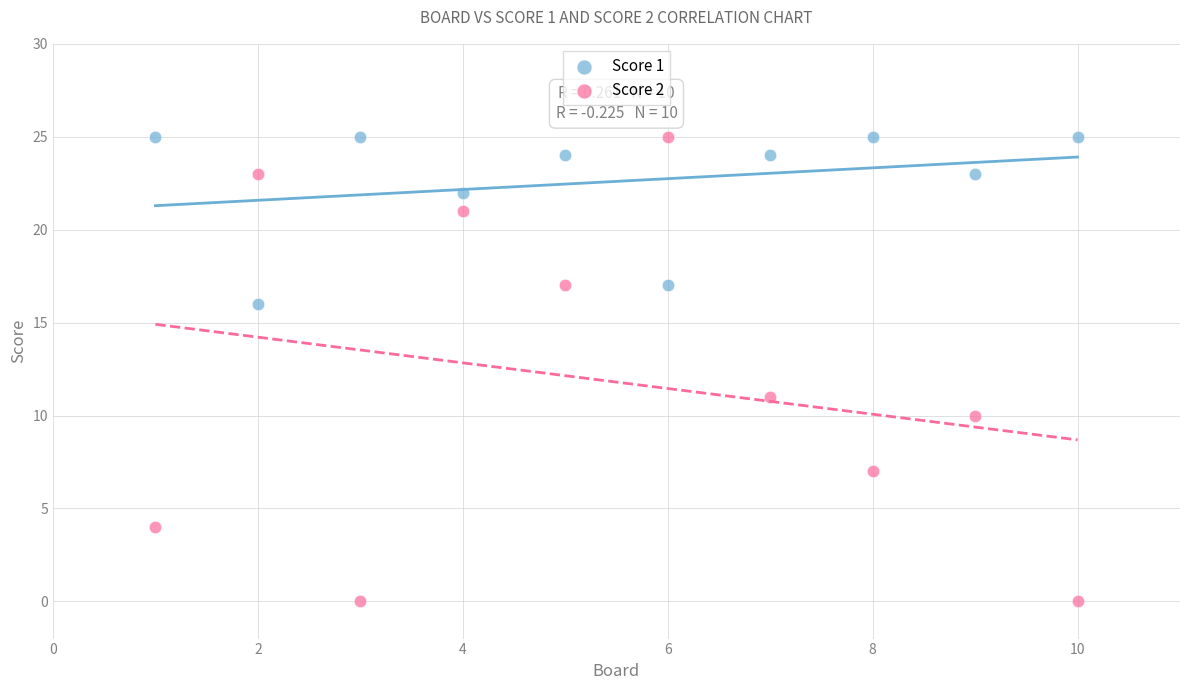

What are all the series names shown in the legend?

Score 1, Score 2